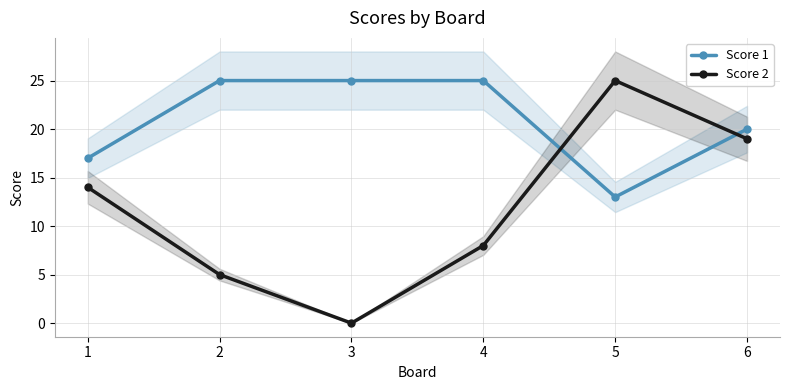

In Score 2, how many points are lower than both neighbors (excluding endpoints)?

1